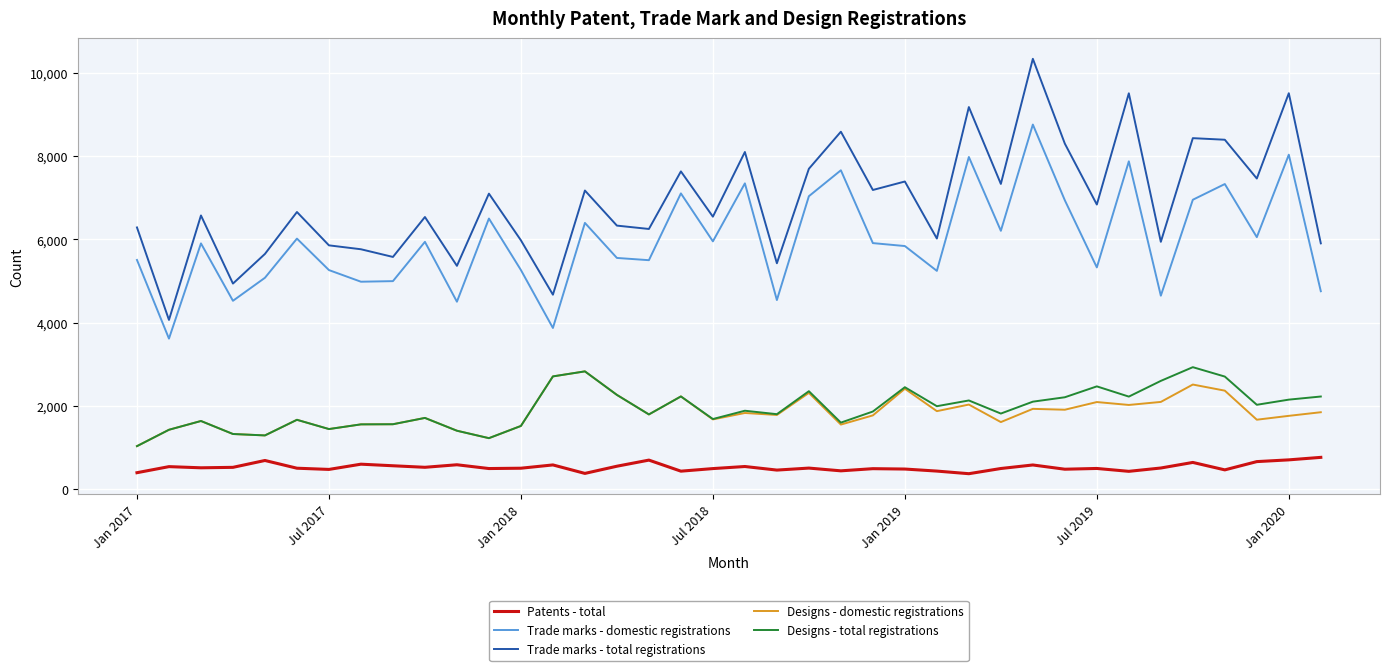

What is the minimum value shown in the chart?

363